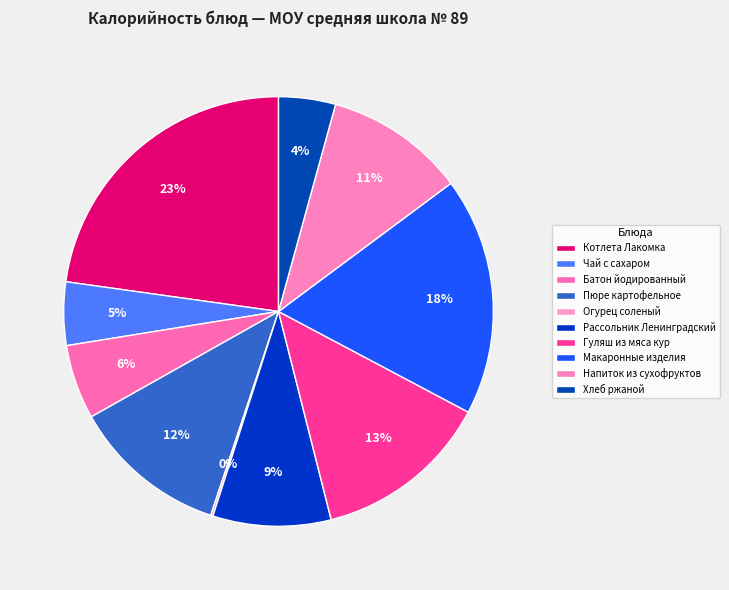

Is there any slice that represents more than half of the pie?

No